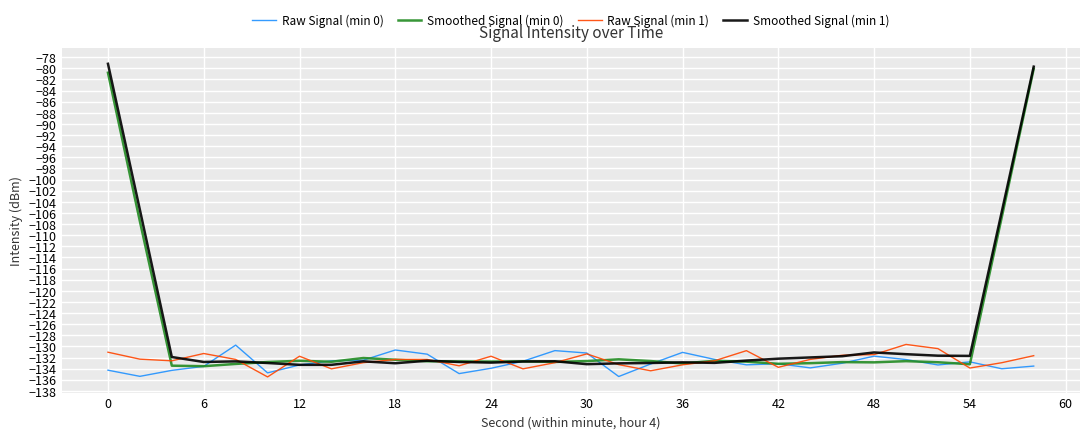

What is the lowest value of the Raw Signal (min 0) series?

-135.4